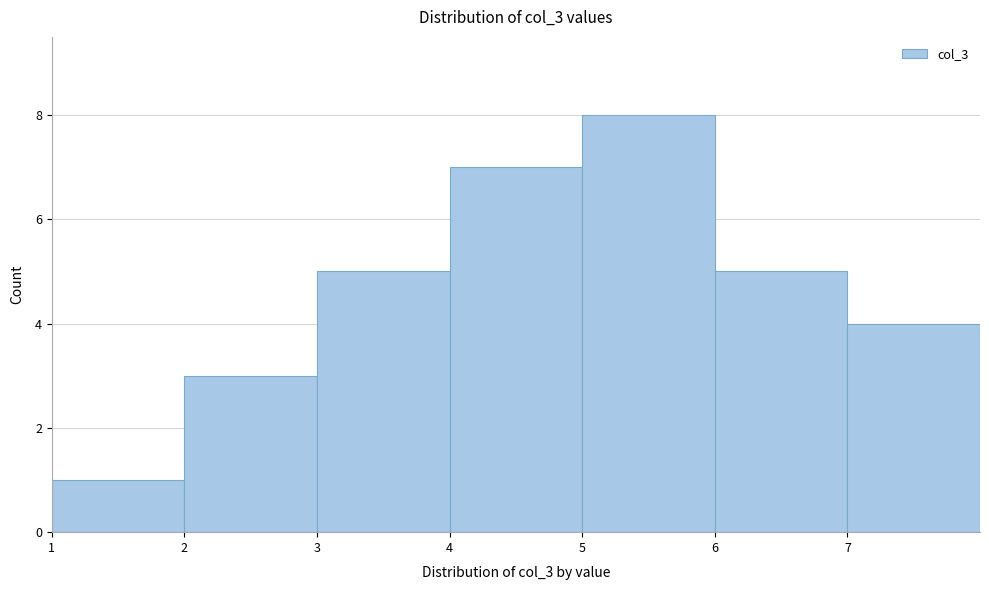

How tall is the bar that spans 6 to 7 on the x-axis? The values are not printed on the chart, so give them approximately, as read against the axis.

5